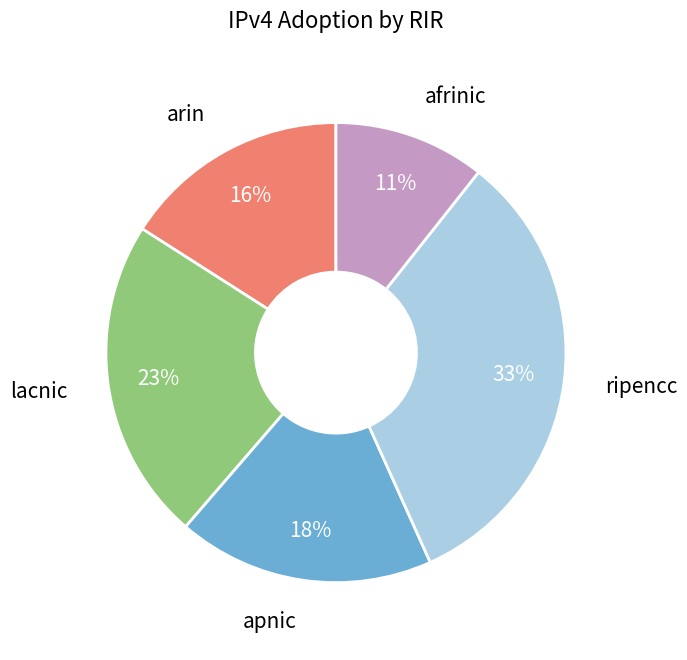

Which slice is the smallest?

afrinic